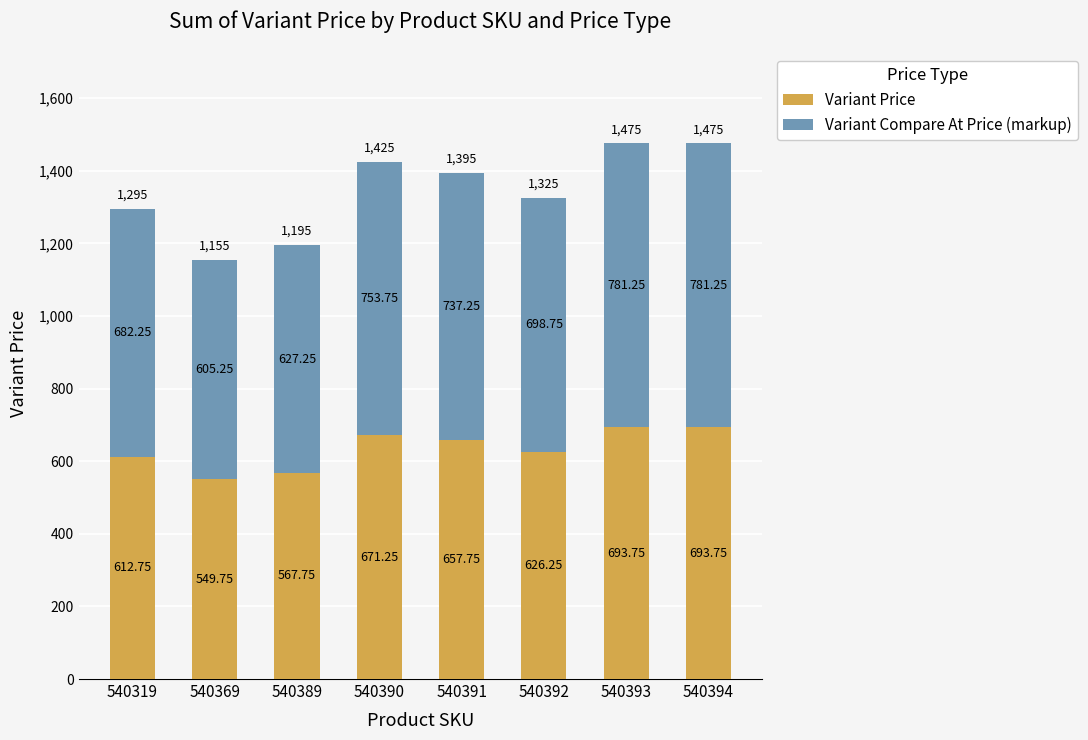

Is it true that Variant Price equals 959.7 at 540392?

False